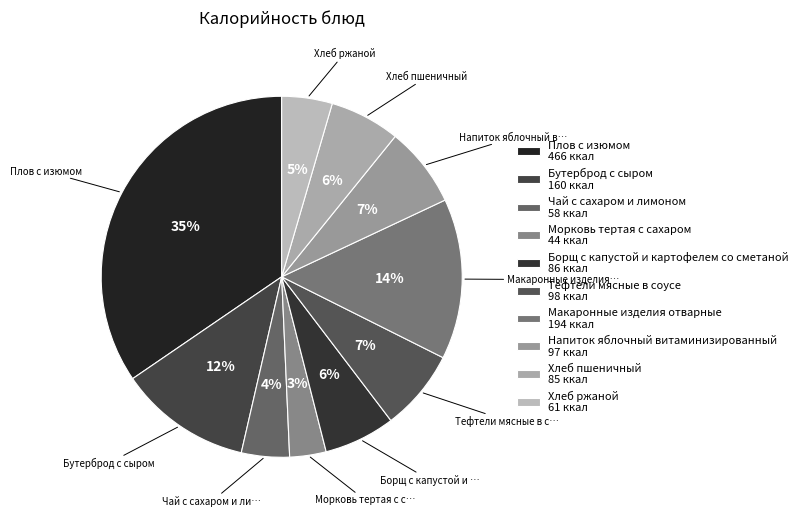

Count the number of slices in the pie.

10